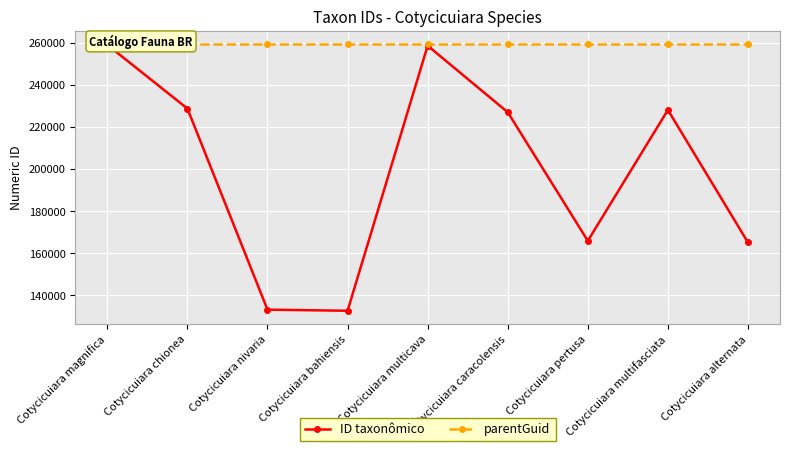

At which category is the sum across all series the highest?

Cotycicuiara magnifica